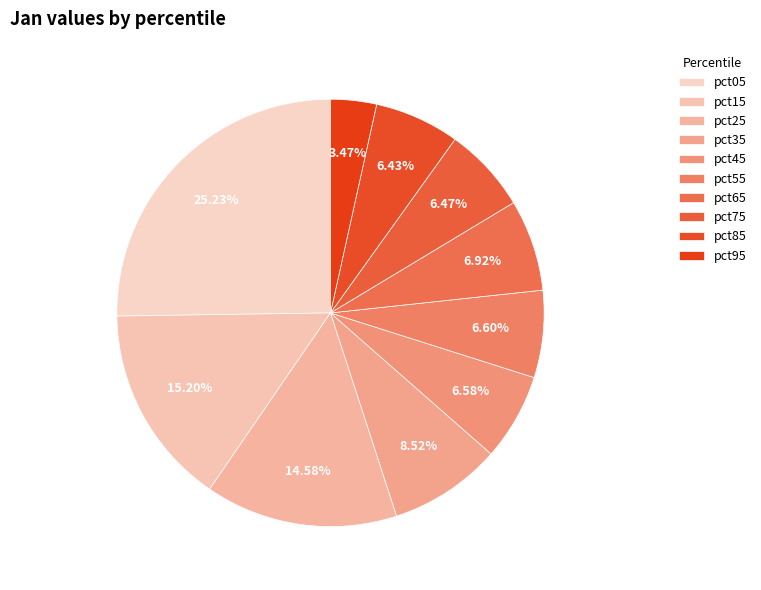

What is the largest slice in the pie chart?

pct05